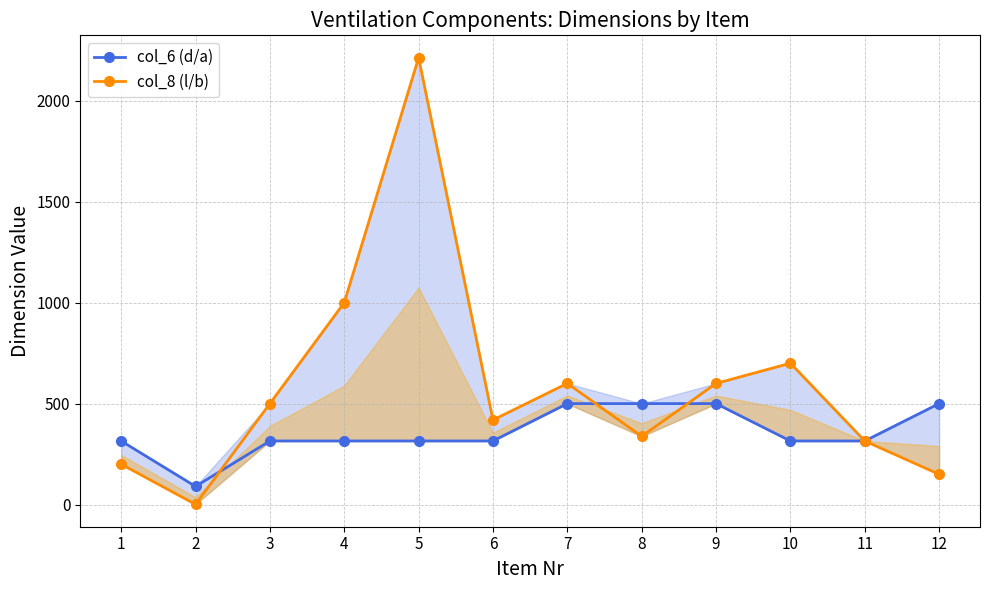

At which category does col_6 (d/a) reach its first local valley?

2